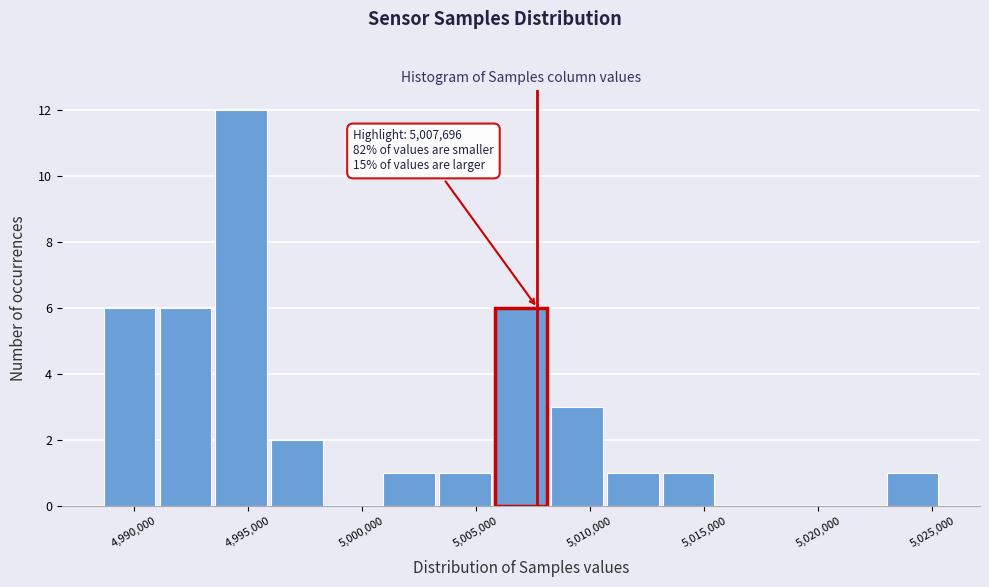

Over which range of the x-axis is the bar tallest?

4993500 to 4996000